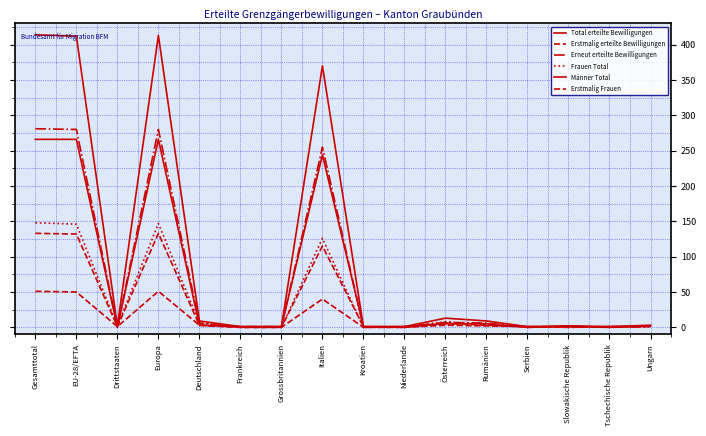

What is the maximum value shown in the chart?

414